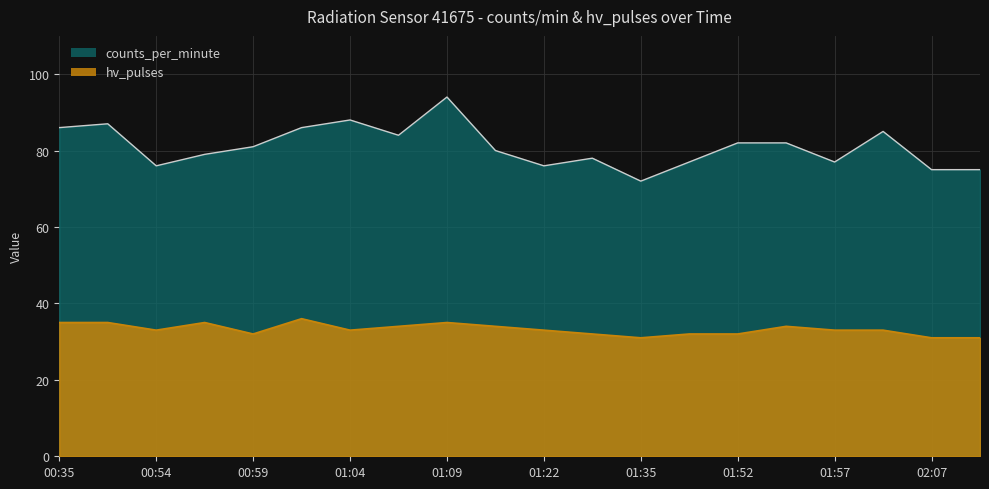

True or false: counts_per_minute and hv_pulses intersect in this chart.

False